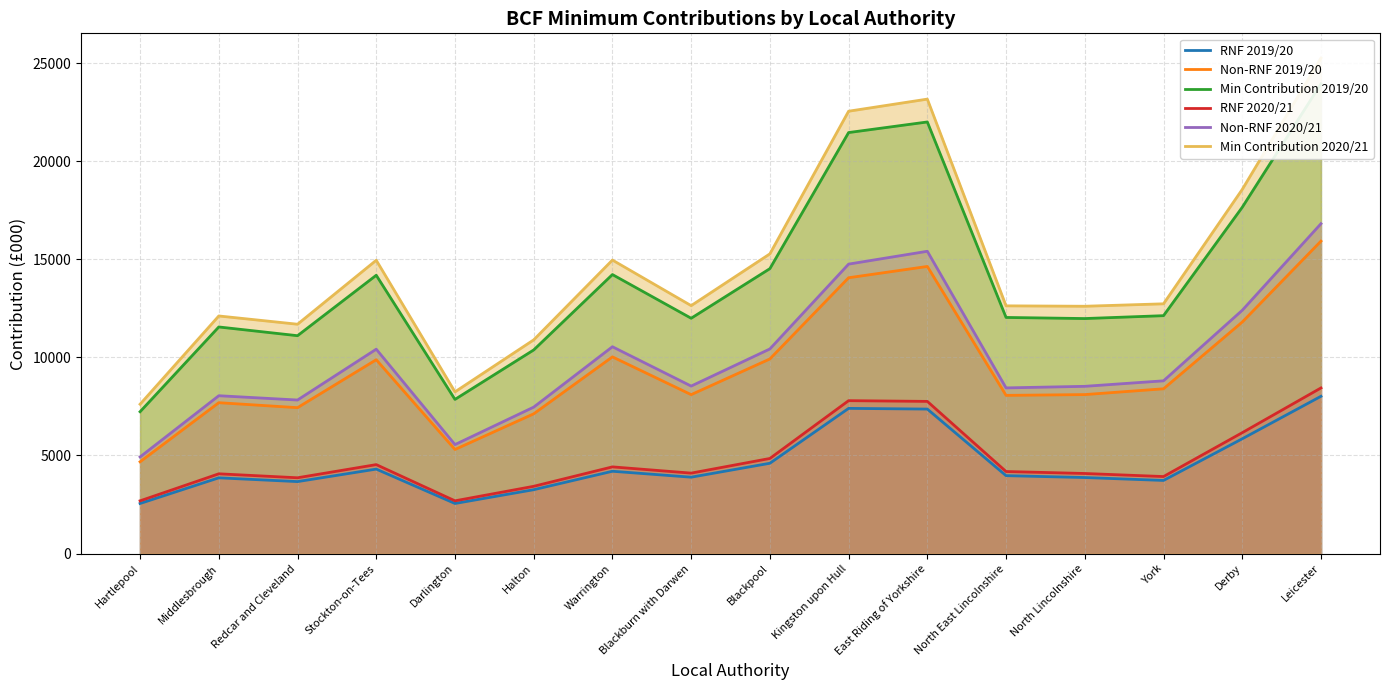

True or false: RNF 2019/20 and Min Contribution 2019/20 intersect in this chart.

False